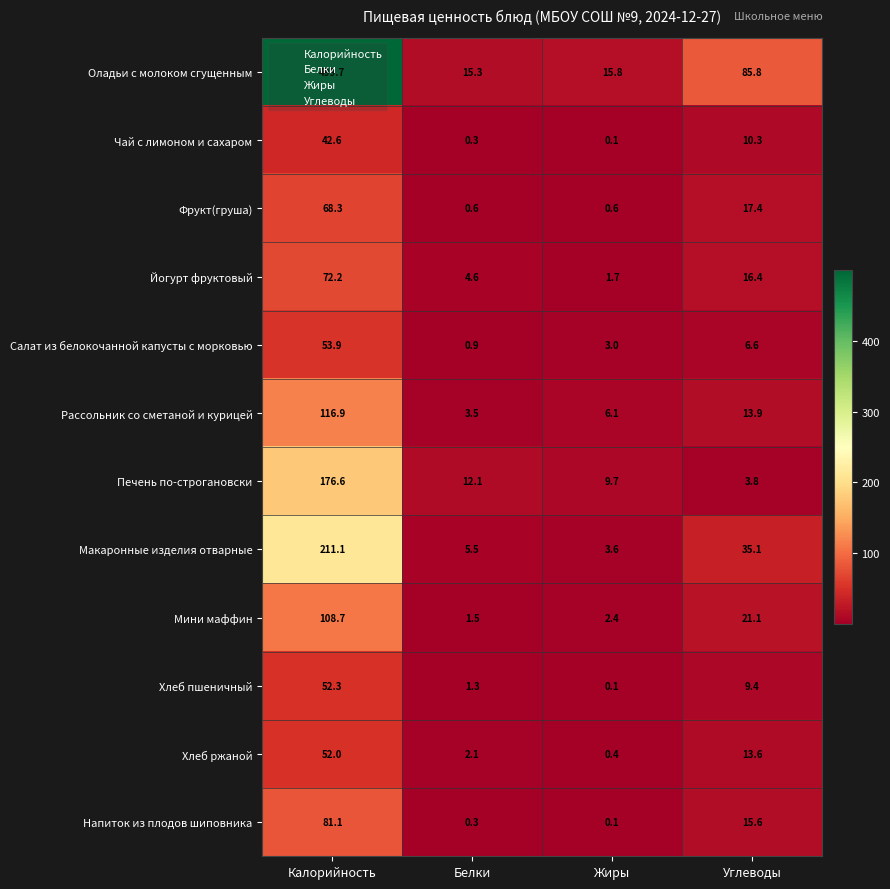

What is the maximum value for Хлеб пшеничный?

52.3